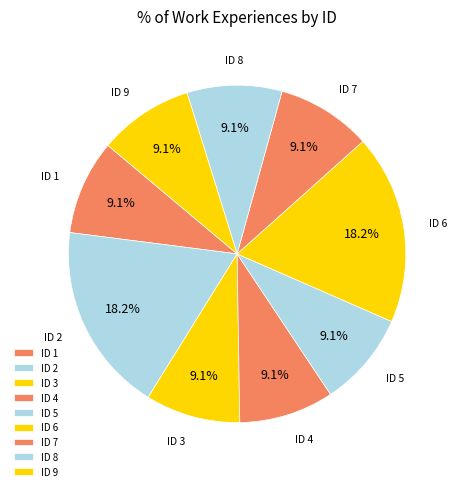

Approximately how many times larger is the value at ID 6 compared to ID 1?

2.0